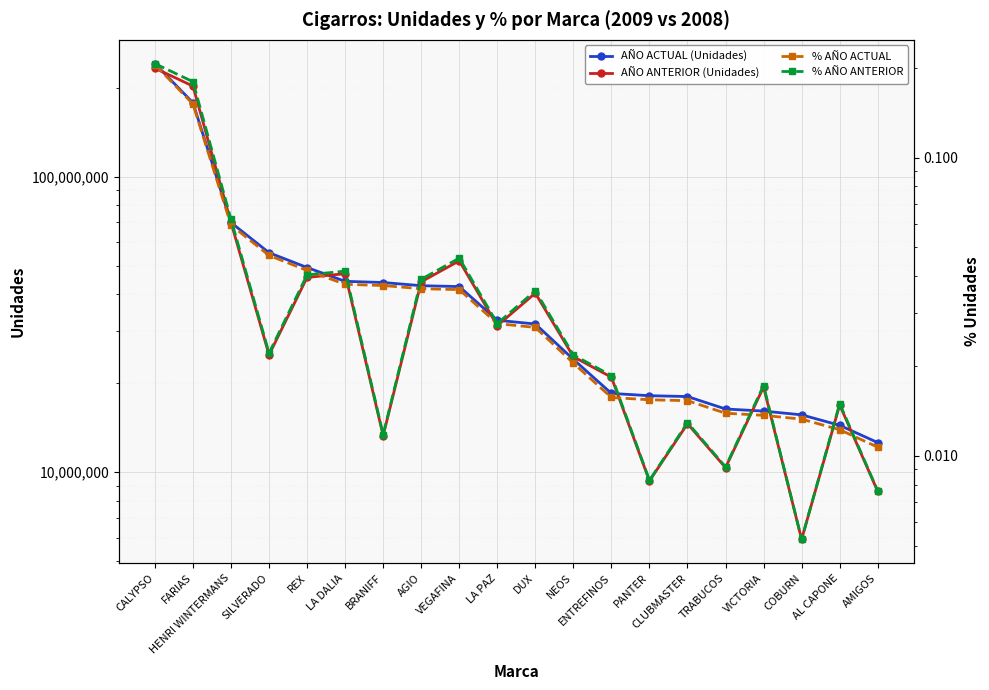

True or false: % AÑO ANTERIOR has more than 2 points higher than both neighbors.

True